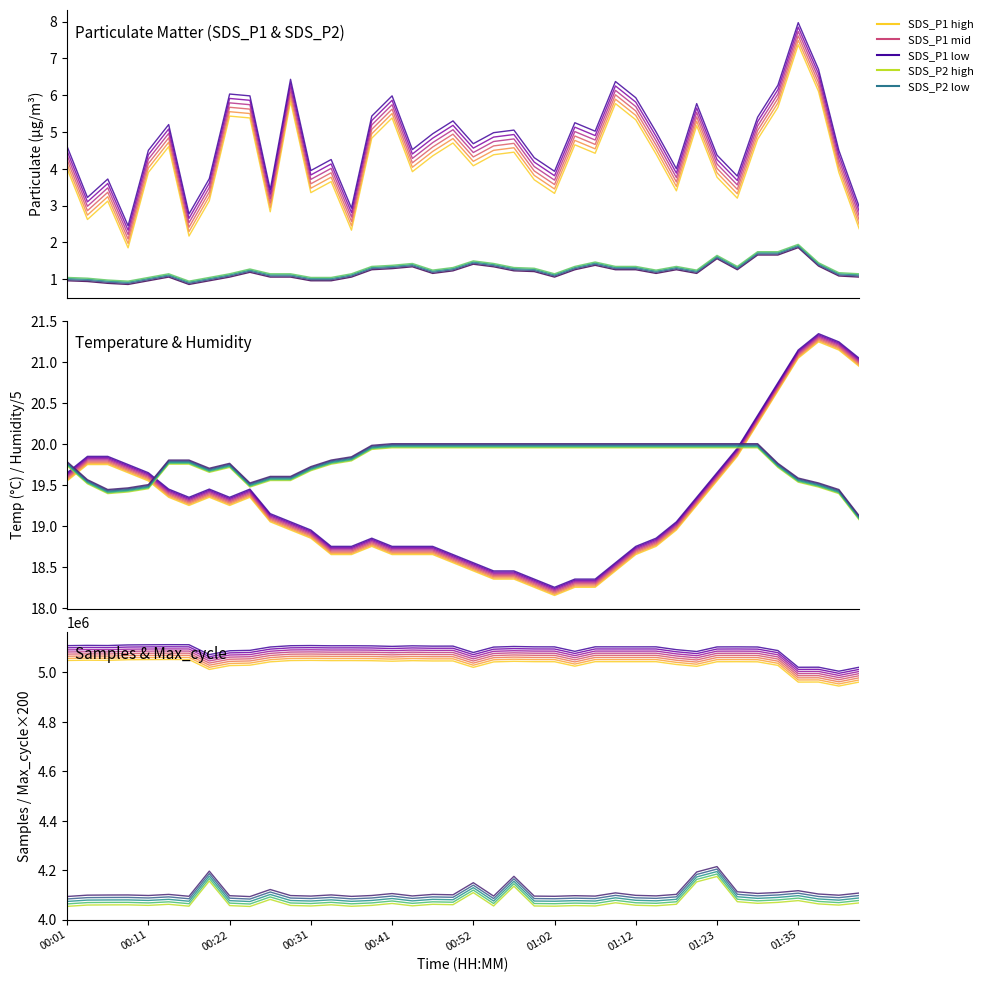

At which category is the sum across all series the highest?

01:23